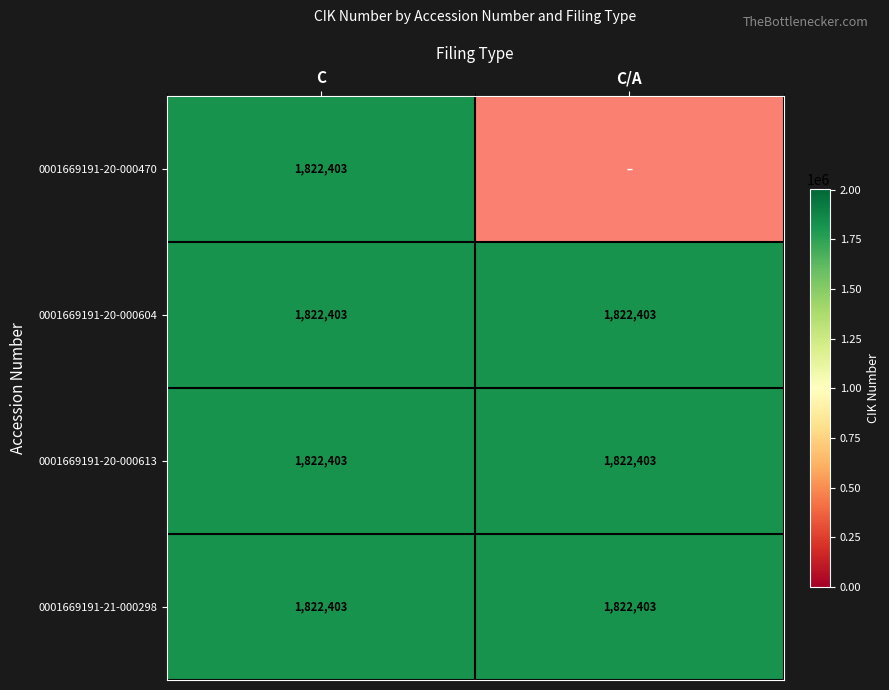

The value of C/A at 3 is 1822403. True or false?

True